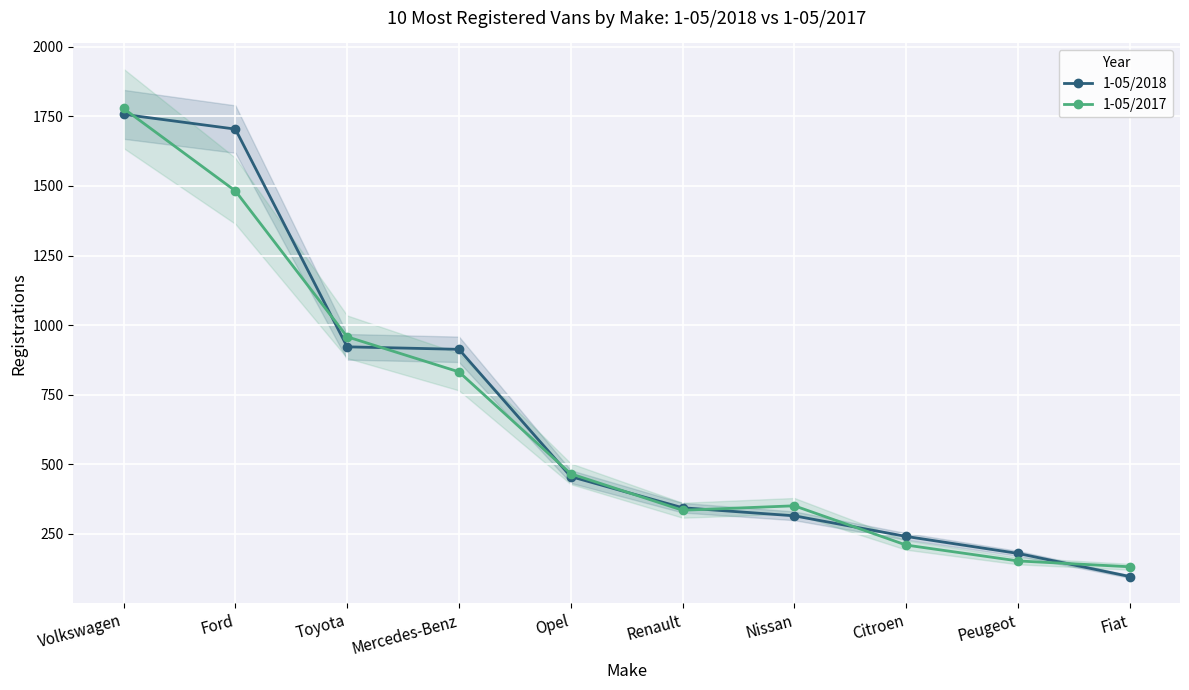

Count the number of categories in the chart.

10